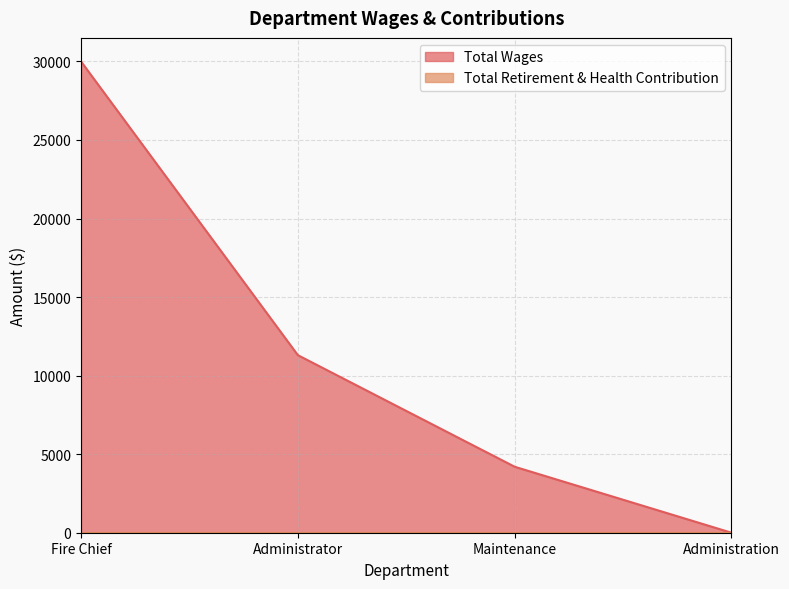

Rank the categories by value from lowest to highest.

Administration, Maintenance, Administrator, Fire Chief